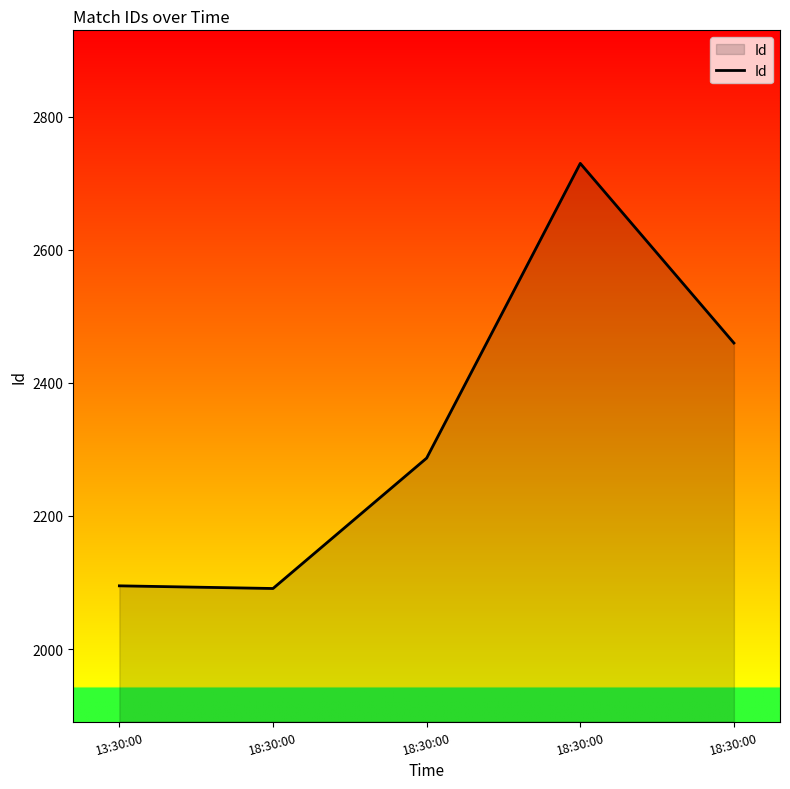

Count the number of data series in this chart.

1